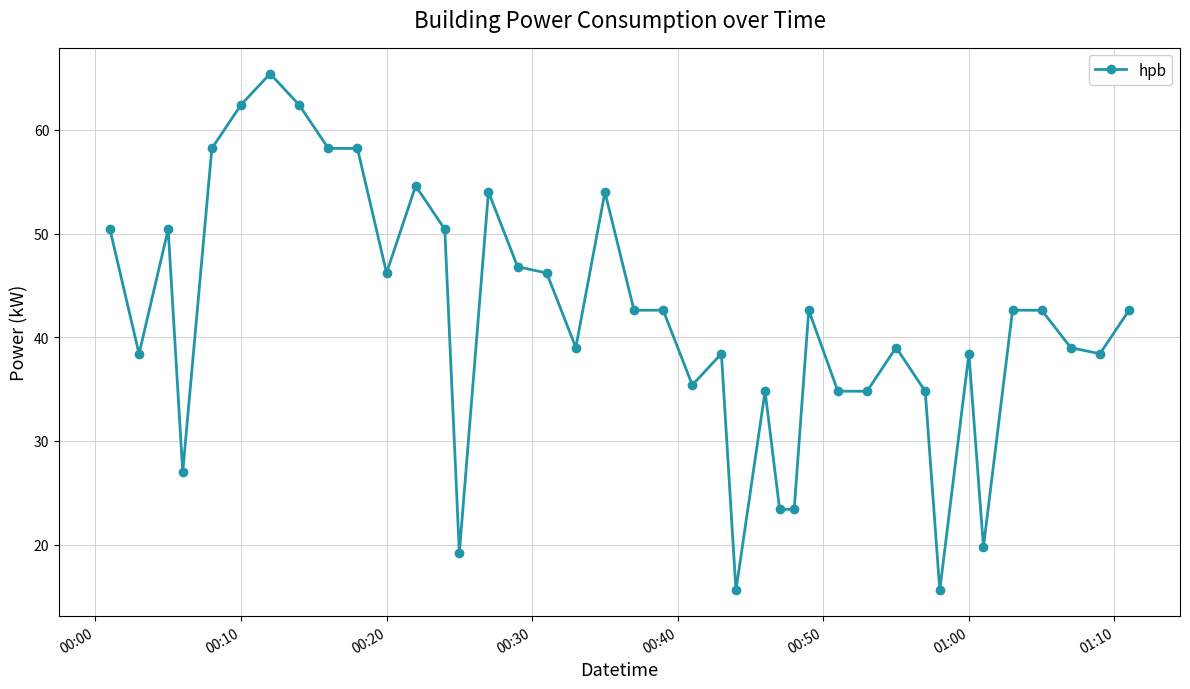

What is the value of the 27th point from the left?

23.4